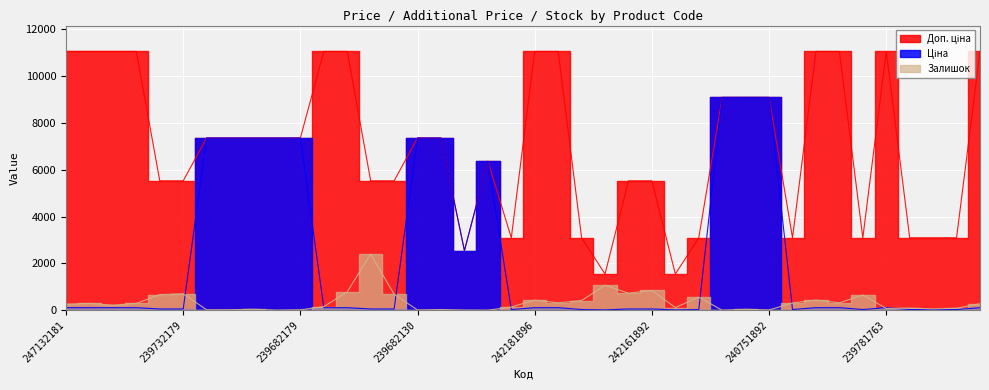

At 247052180, list the series in order from largest to smallest.

Ціна, Доп. ціна, Залишок